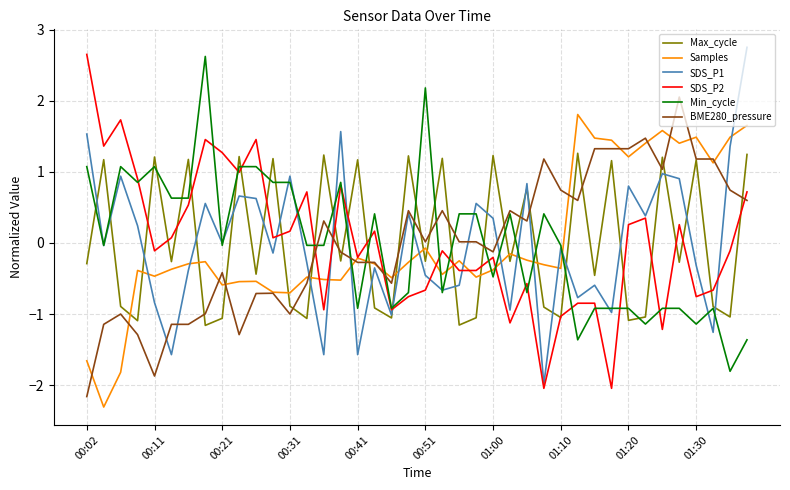

What is the maximum value for Samples?

1.8